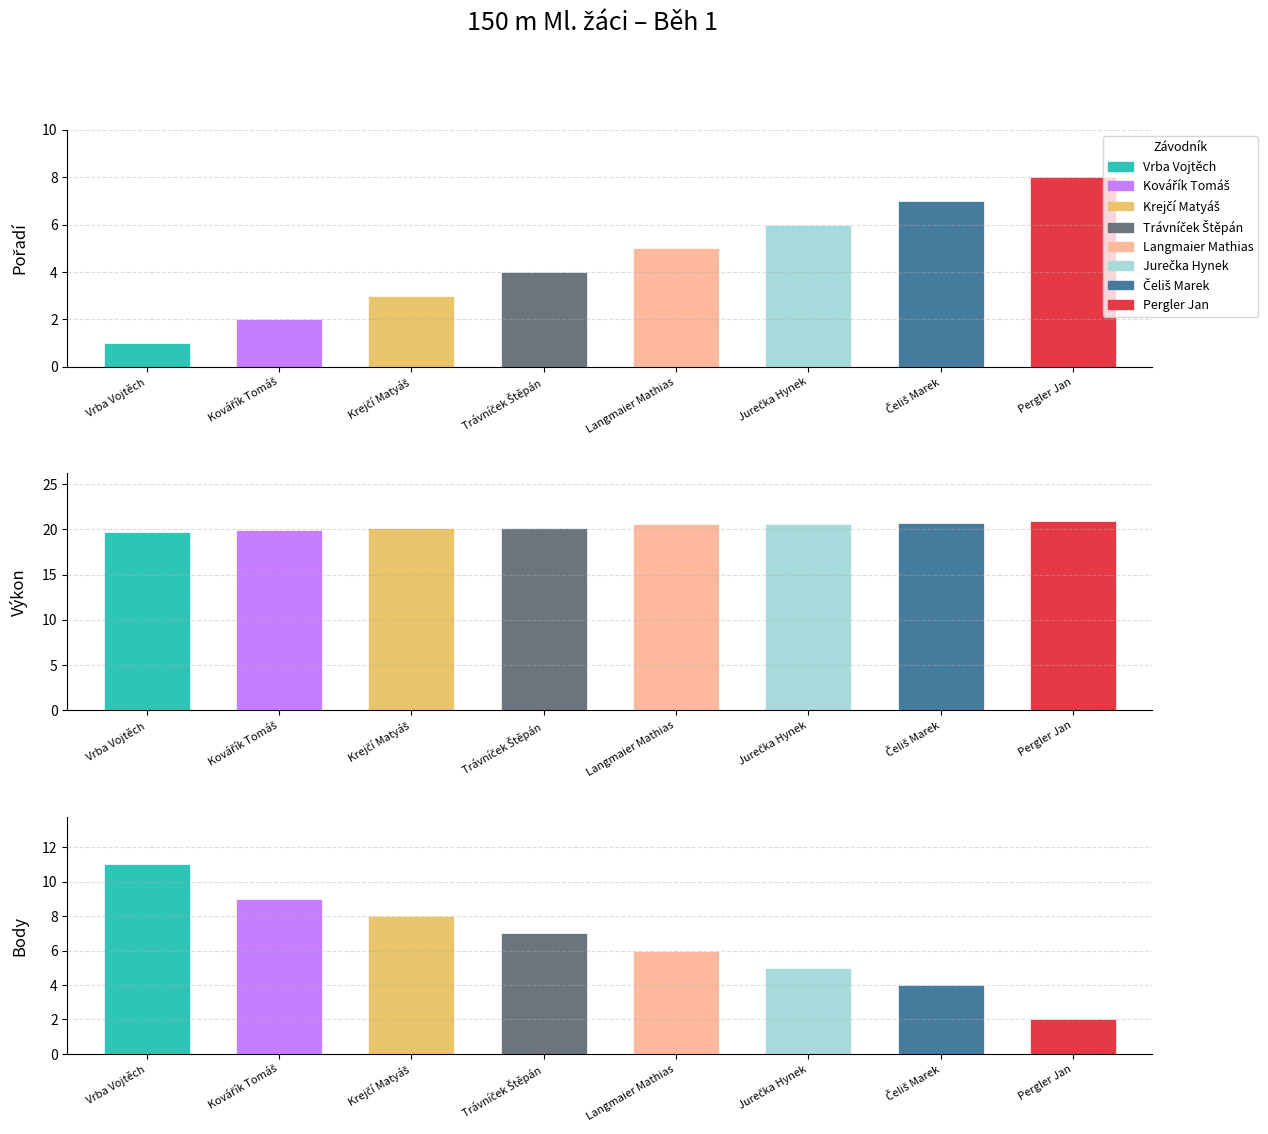

What is the value of the Body bar at the 6th from the left?

5.0